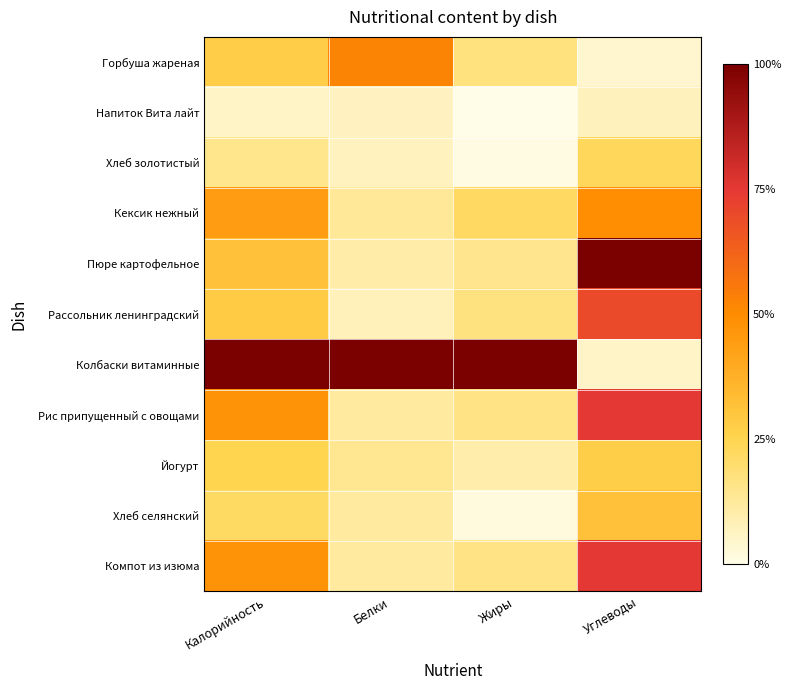

Reading left to right, list all the values displayed in this chart.

Горбуша жареная: Калорийность=0.3	Белки=0.5	Жиры=0.2	Углеводы=0.0
Напиток Вита лайт: Калорийность=0.1	Белки=0.1	Жиры=0.0	Углеводы=0.1
Хлеб золотистый: Калорийность=0.1	Белки=0.1	Жиры=0.0	Углеводы=0.2
Кексик нежный: Калорийность=0.4	Белки=0.1	Жиры=0.2	Углеводы=0.5
Пюре картофельное: Калорийность=0.3	Белки=0.1	Жиры=0.1	Углеводы=1.0
Рассольник ленинградский: Калорийность=0.3	Белки=0.1	Жиры=0.2	Углеводы=0.7
Колбаски витаминные: Калорийность=1.0	Белки=1.0	Жиры=1.0	Углеводы=0.1
Рис припущенный с овощами: Калорийность=0.5	Белки=0.1	Жиры=0.2	Углеводы=0.8
Йогурт: Калорийность=0.3	Белки=0.1	Жиры=0.1	Углеводы=0.3
Хлеб селянский: Калорийность=0.2	Белки=0.1	Жиры=0.0	Углеводы=0.3
Компот из изюма: Калорийность=0.5	Белки=0.1	Жиры=0.2	Углеводы=0.8